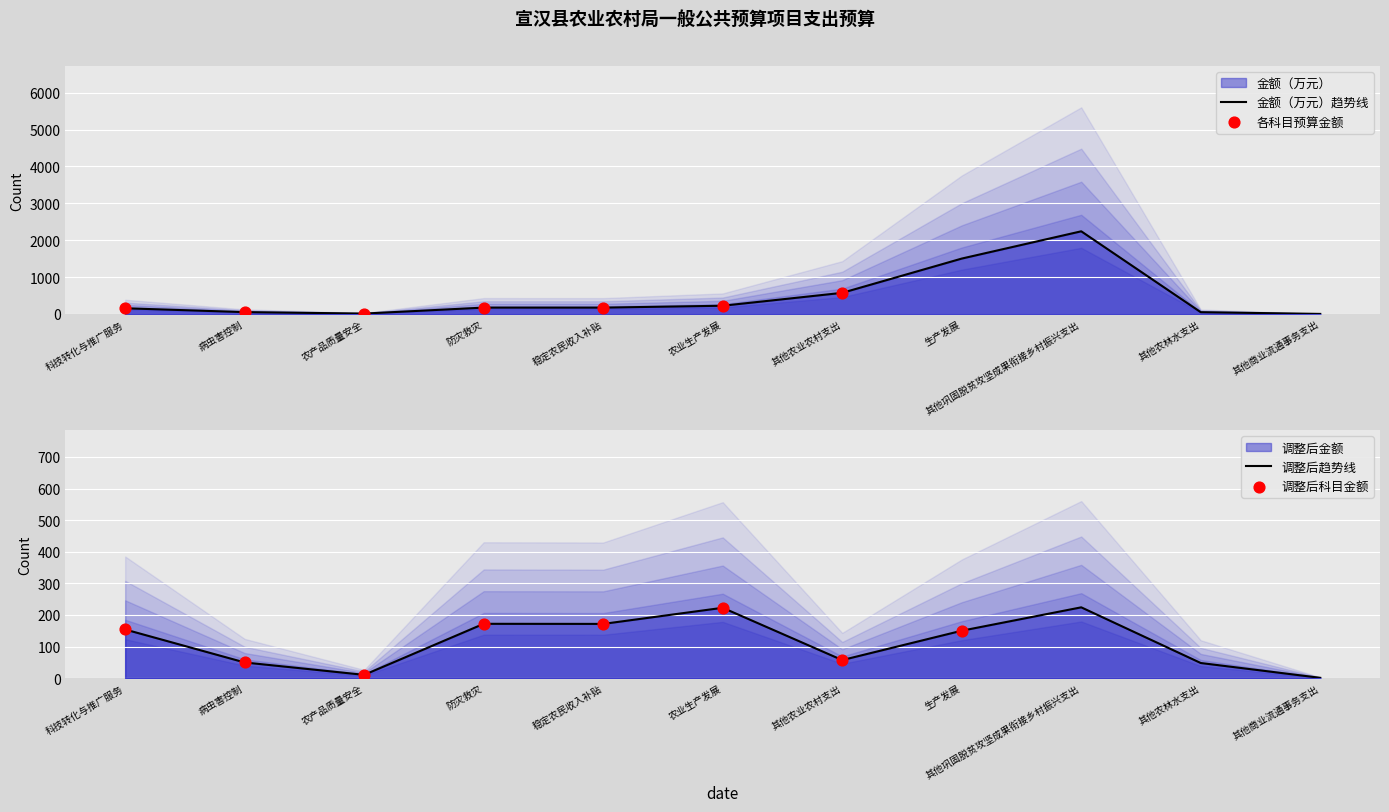

Between 其他农林水支出 and 科技转化与推广服务, which is larger?

科技转化与推广服务